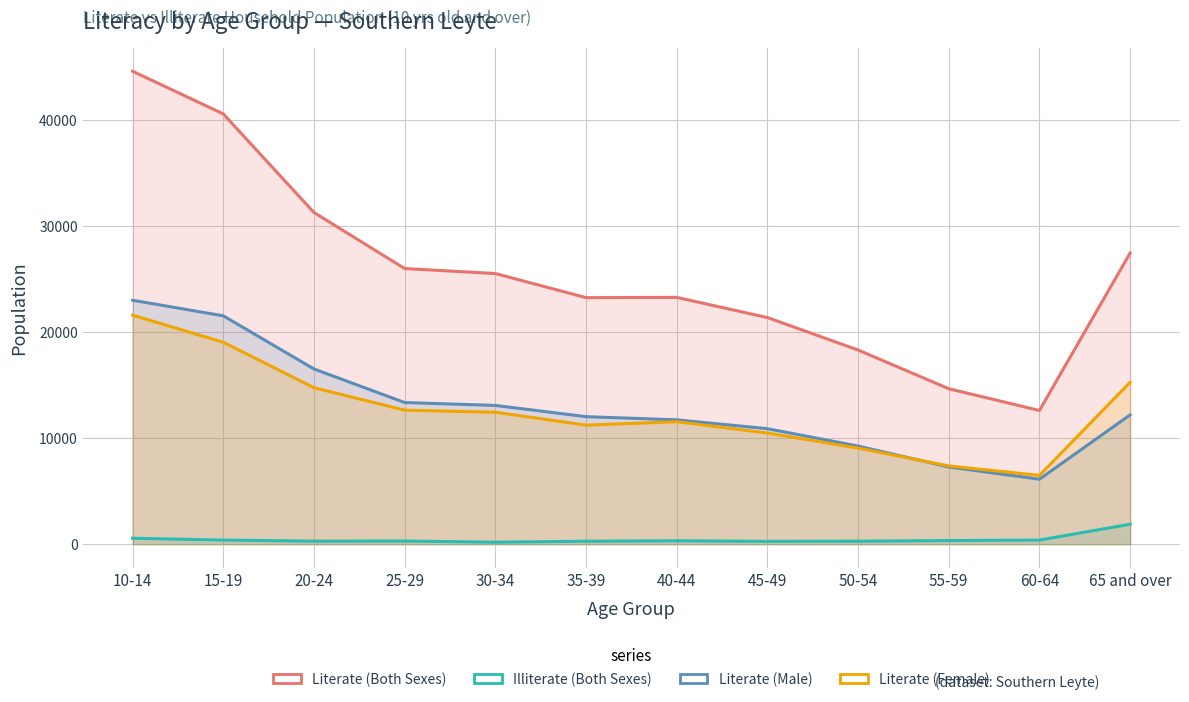

At which category is the sum across all series the highest?

10-14